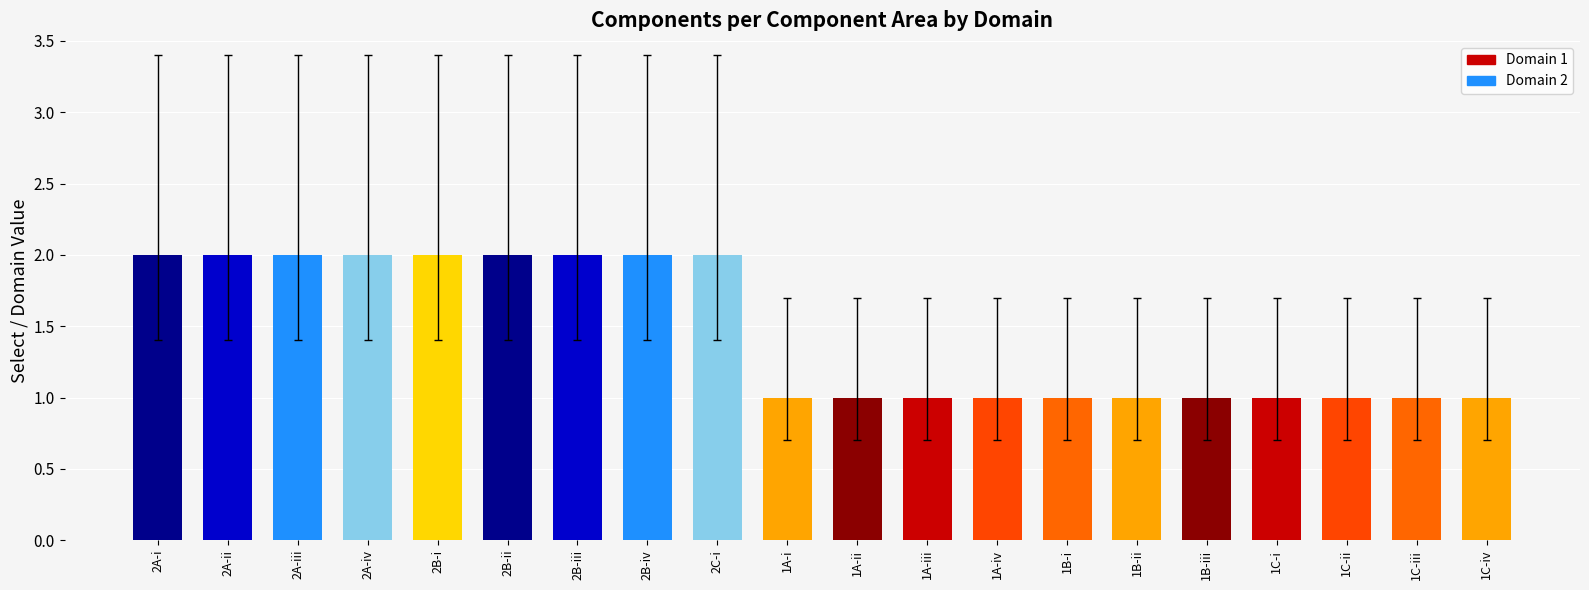

How many values are between 1 and 2?

20